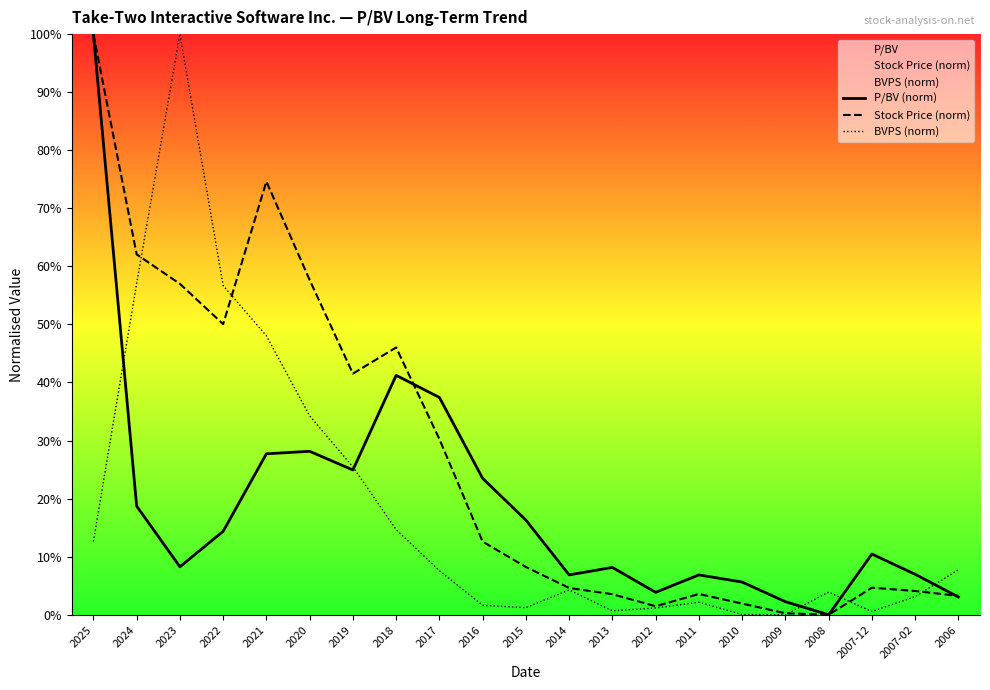

What are all the series names shown in the legend?

P/BV (norm), Stock Price (norm), BVPS (norm)